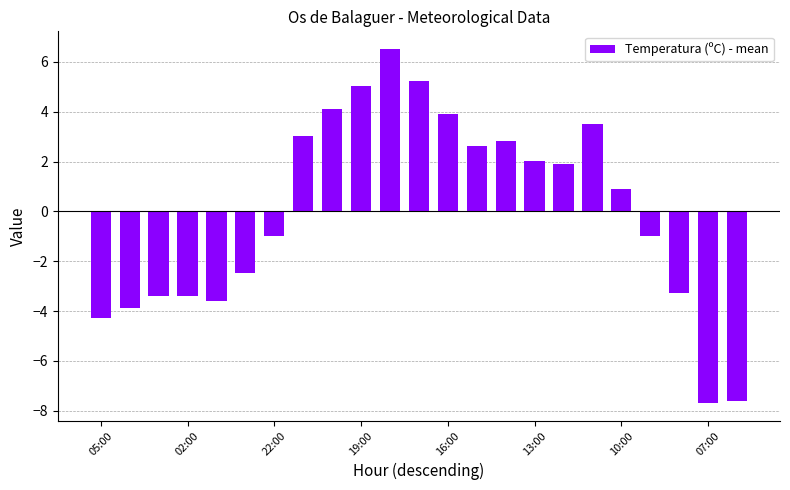

What is the difference between the maximum and minimum values?

14.2